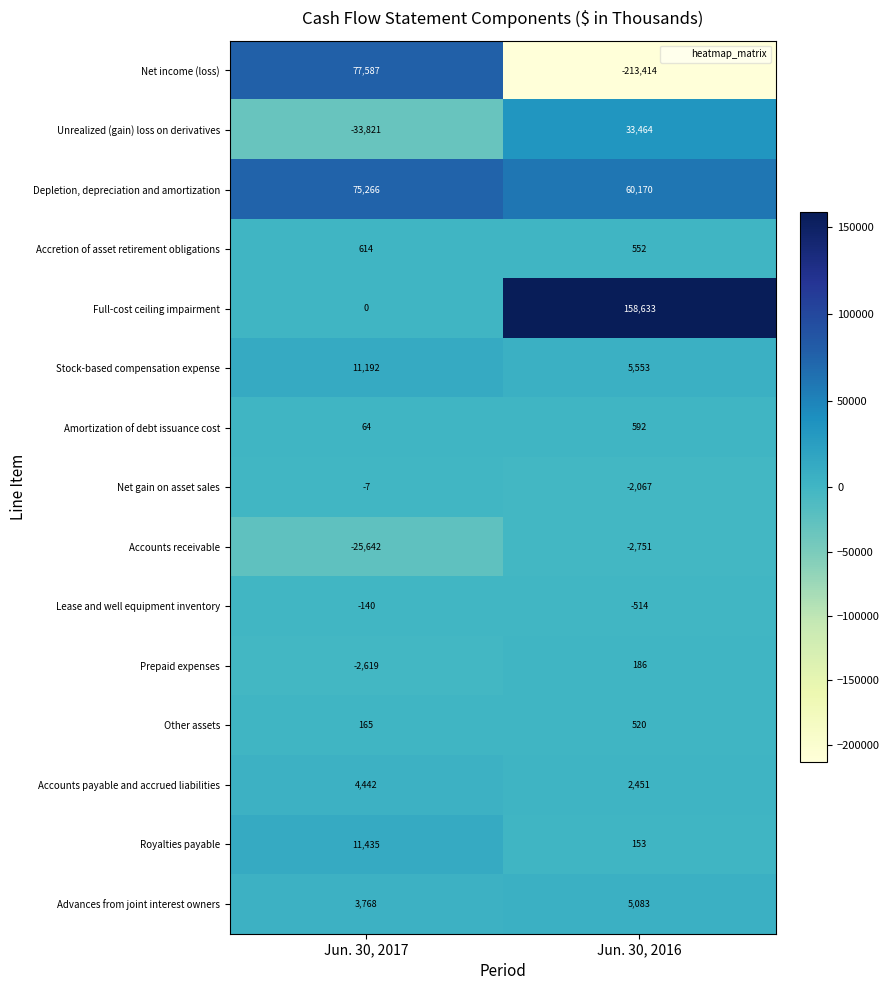

What is the total value across all series at Jun. 30, 2017?

122304